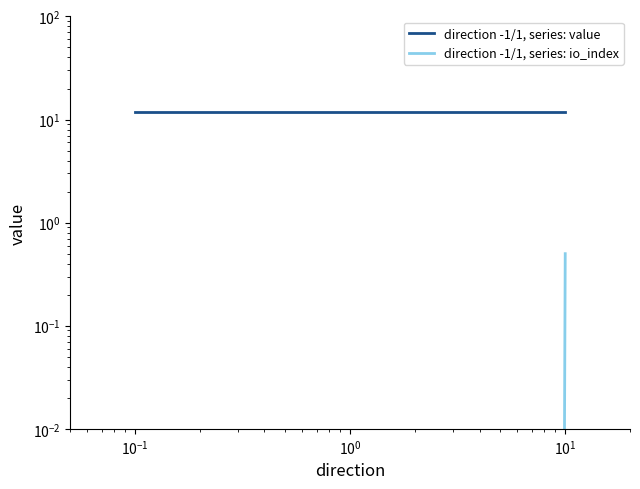

At how many categories does at least one series exceed 0?

2